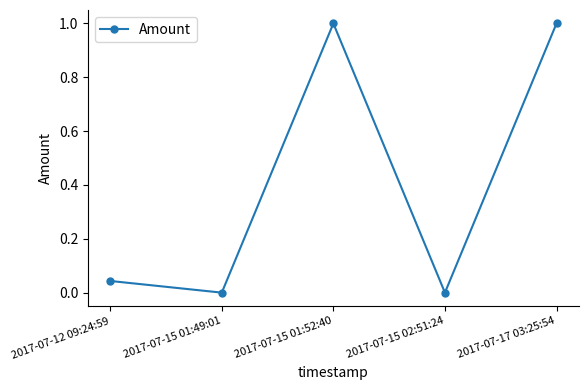

What is the average value?

0.4